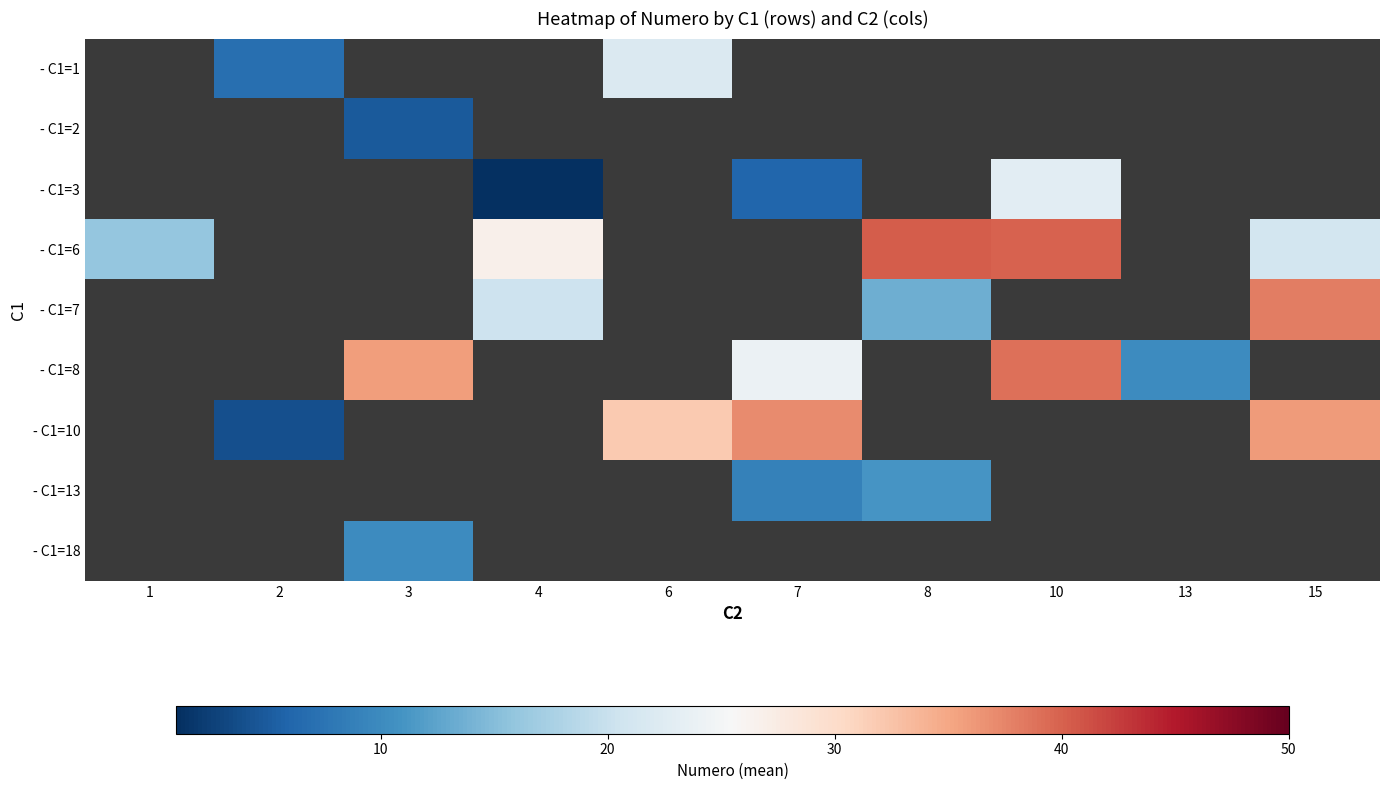

Is it true that - C1=8 equals 35.8 at 3?

True